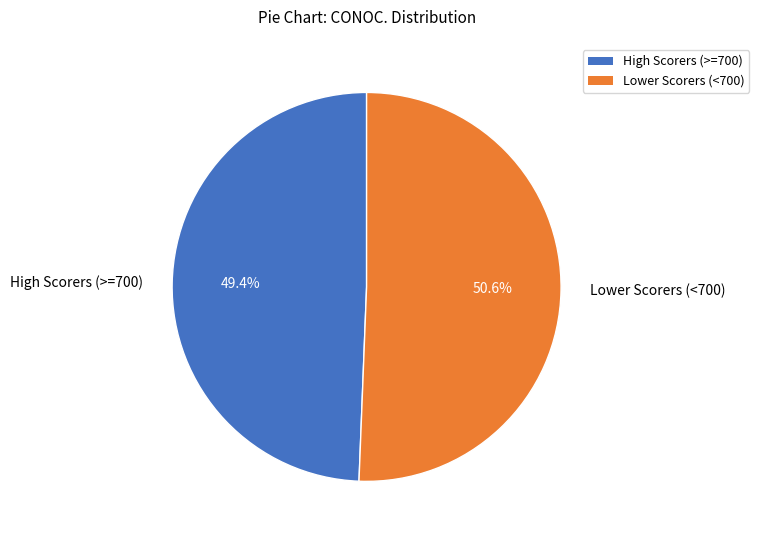

Does any single category account for the majority?

Yes